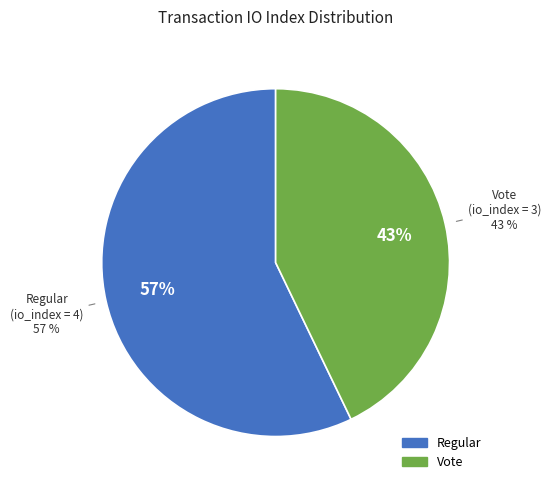

How many slices are in this pie chart?

2